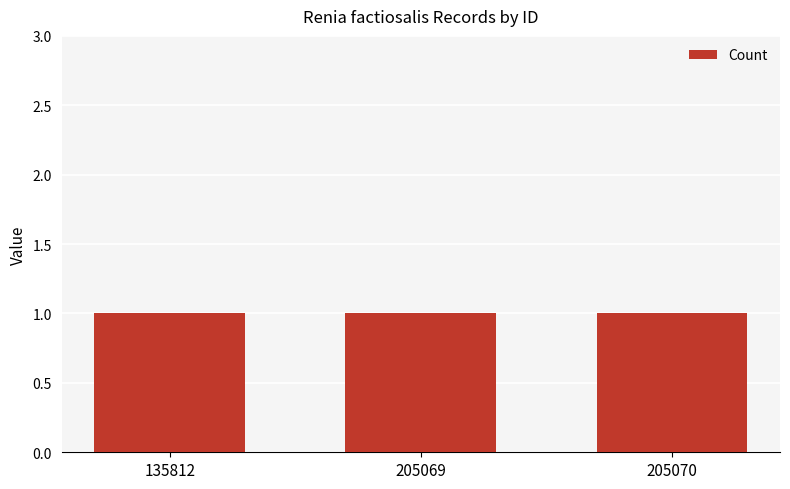

The value of Longitude at 205070 is -168.0. True or false?

False